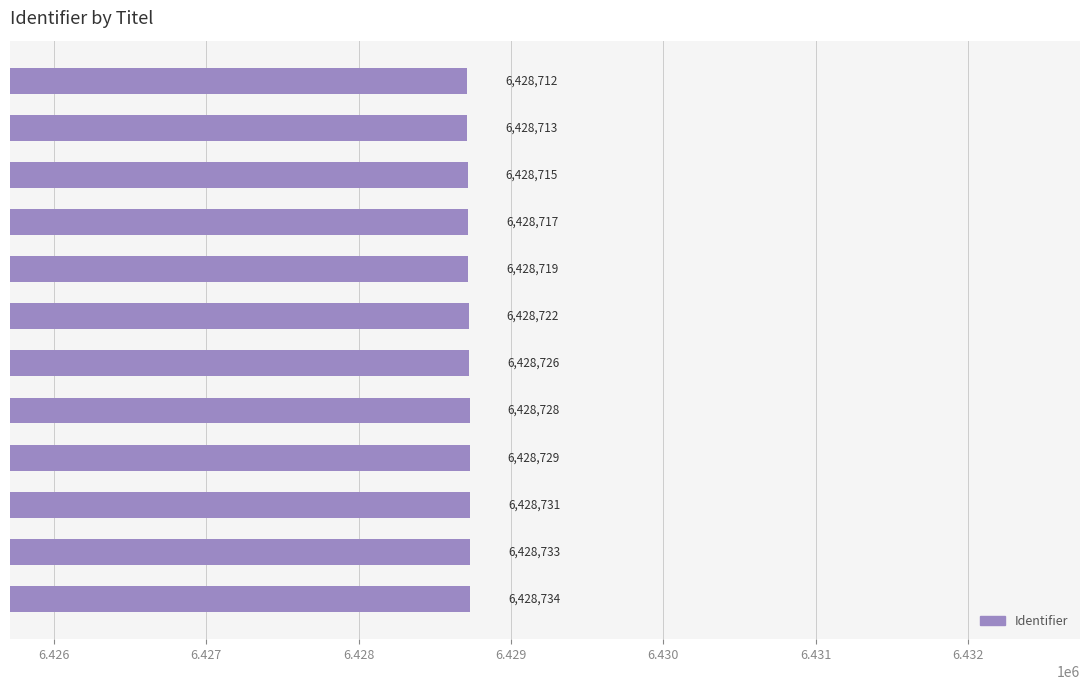

What is the value of the 12th bar from the top?

6428734